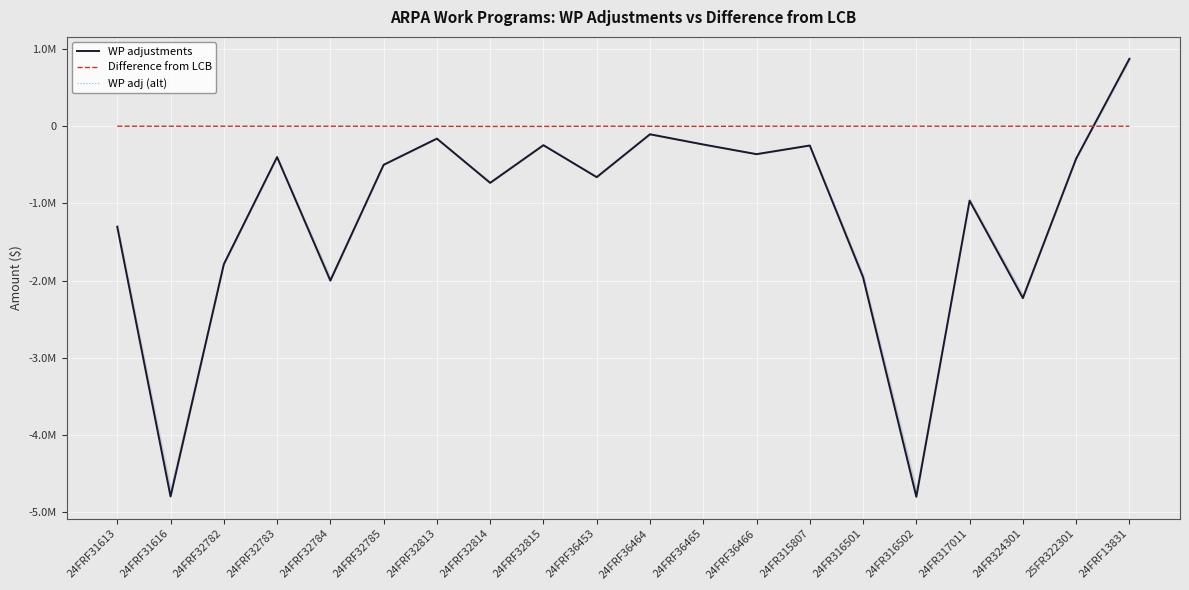

The value of WP adj (alt) at 24FR317011 is -964276. True or false?

True